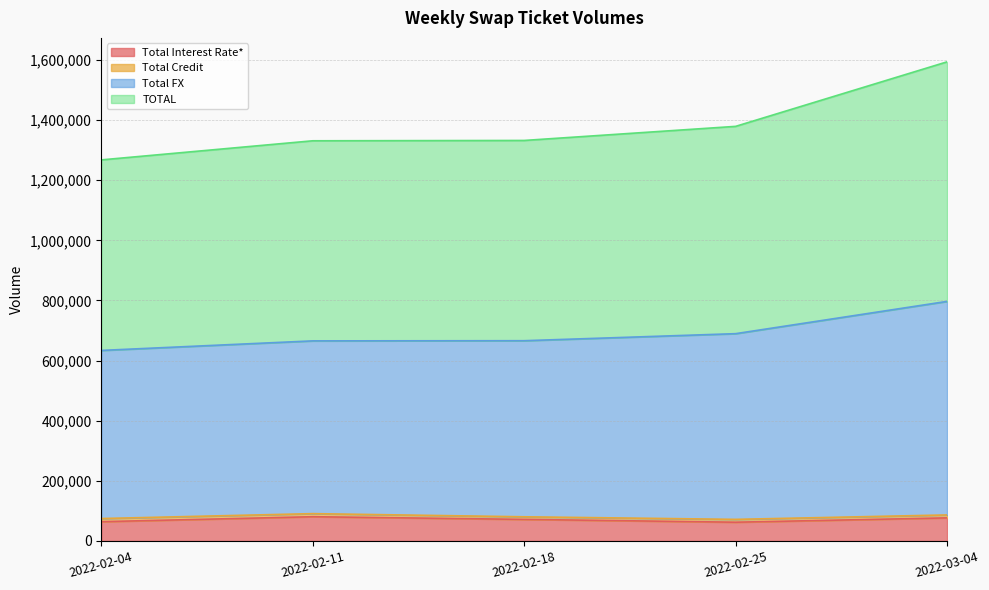

The value of Total Interest Rate* at 2022-02-04 is 64132. True or false?

True